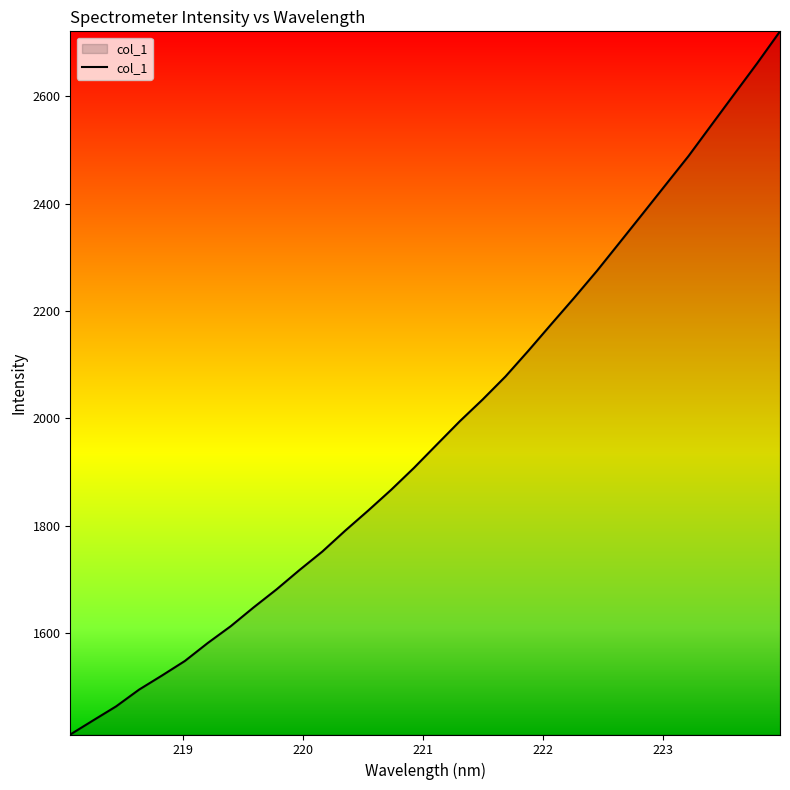

Does the chart display data point markers on the line(s)?

No